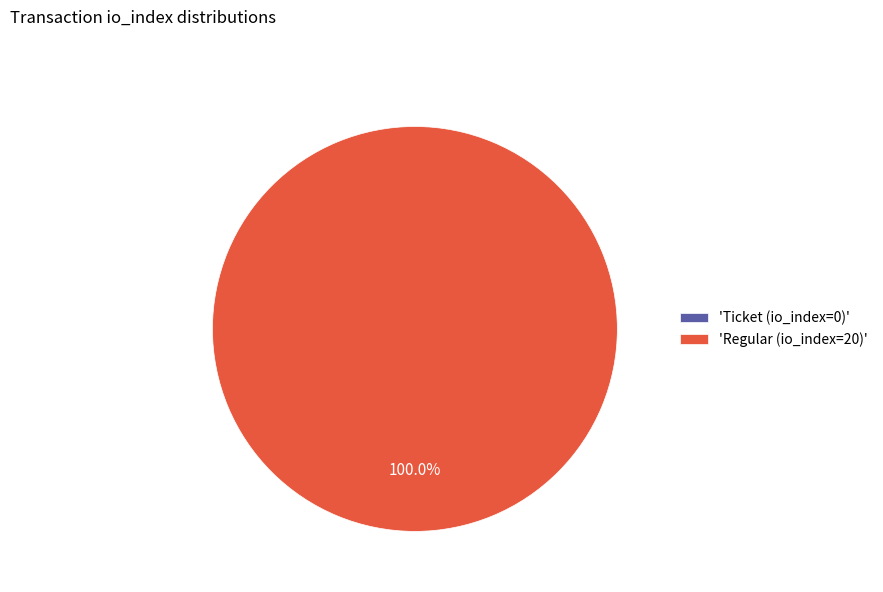

How many segments does this pie chart have?

2